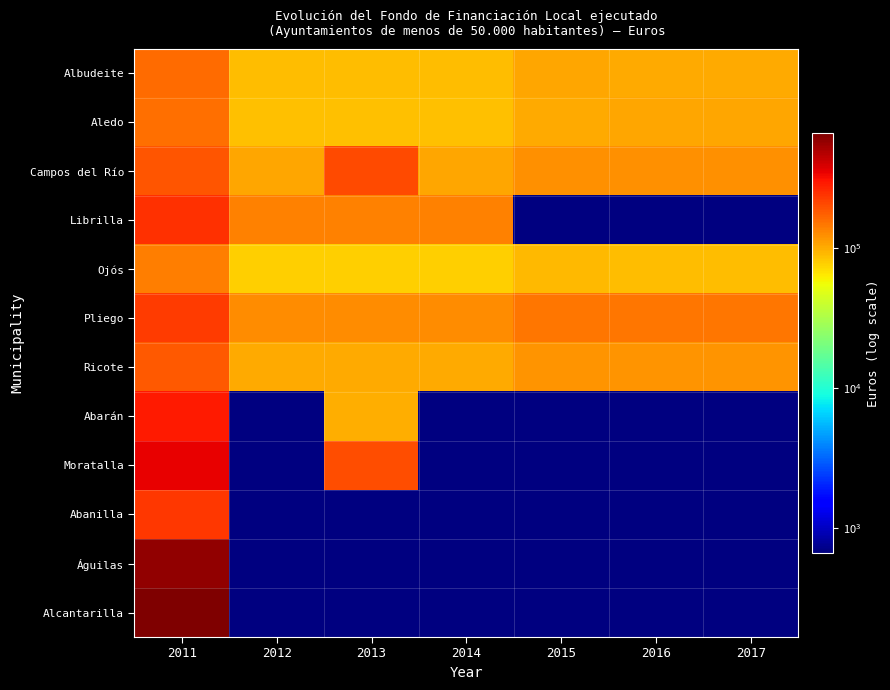

At which category does the chart reach its minimum across all series?

2015